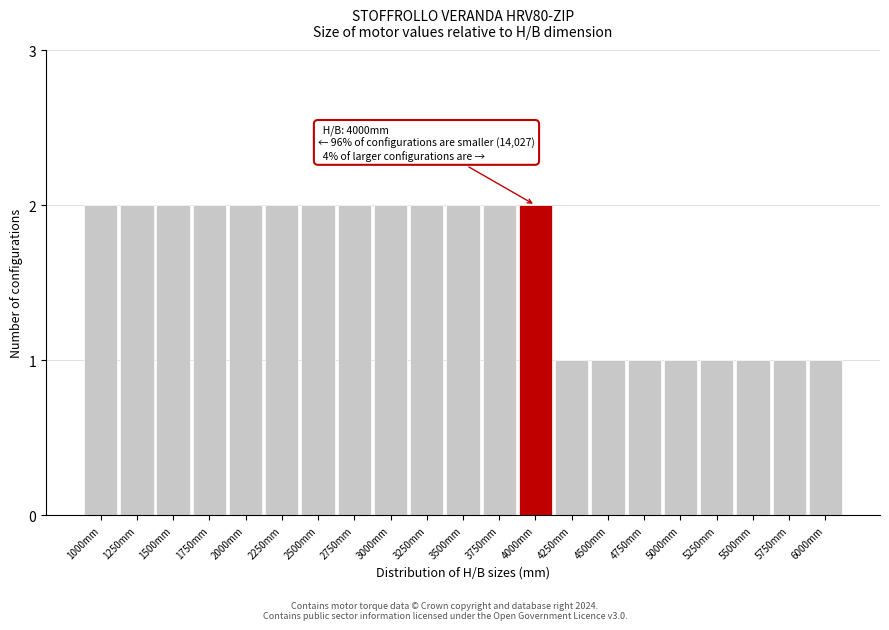

Reading right to left, extract all data points from this chart.

6000mm=1	5750mm=1	5500mm=1	5250mm=1	5000mm=1	4750mm=1	4500mm=1	4250mm=1	4000mm=2	3750mm=2	3500mm=2	3250mm=2	3000mm=2	2750mm=2	2500mm=2	2250mm=2	2000mm=2	1750mm=2	1500mm=2	1250mm=2	1000mm=2